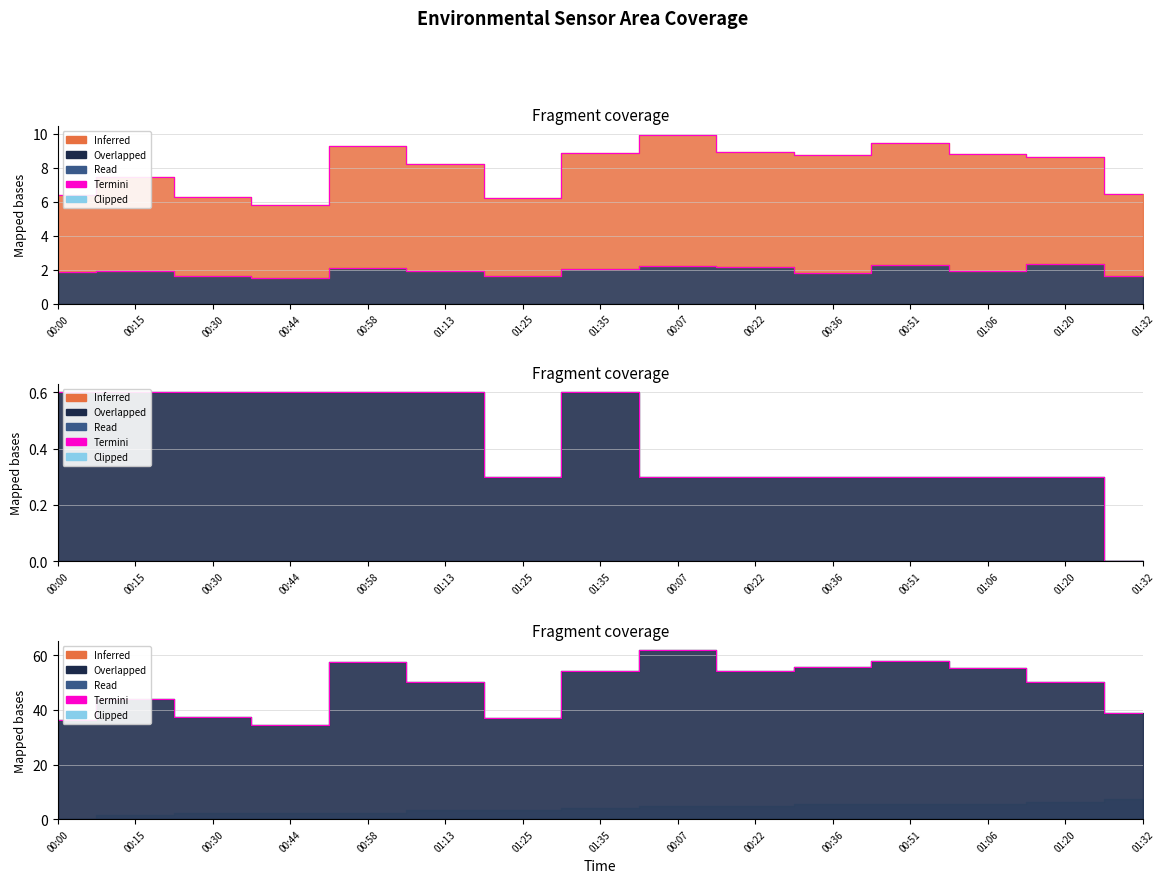

What is the maximum value shown in the chart?

62.0